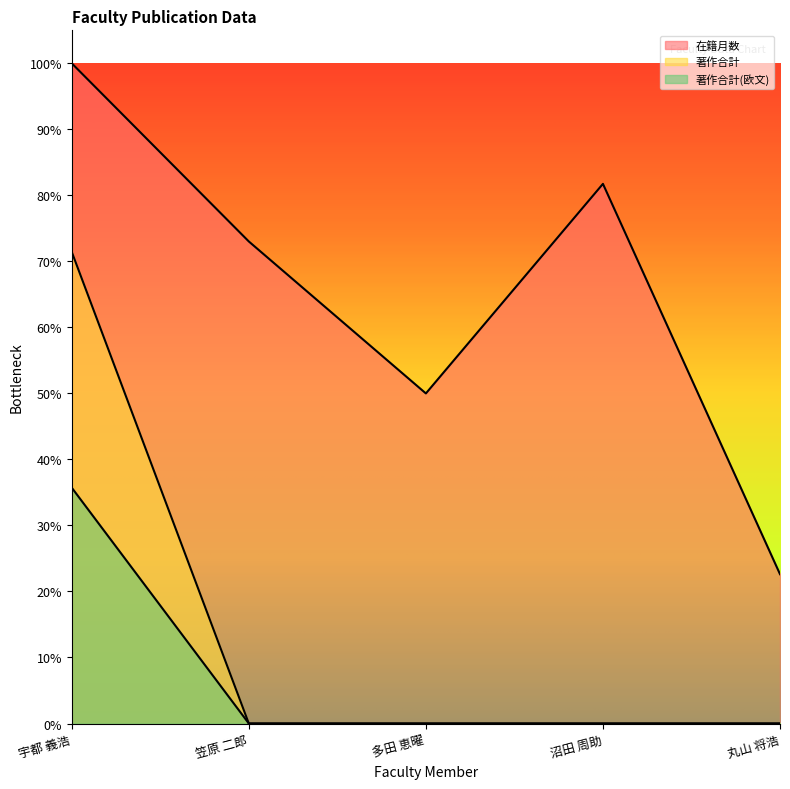

What are all the series names shown in the legend?

在籍月数, 著作合計, 著作合計(欧文)